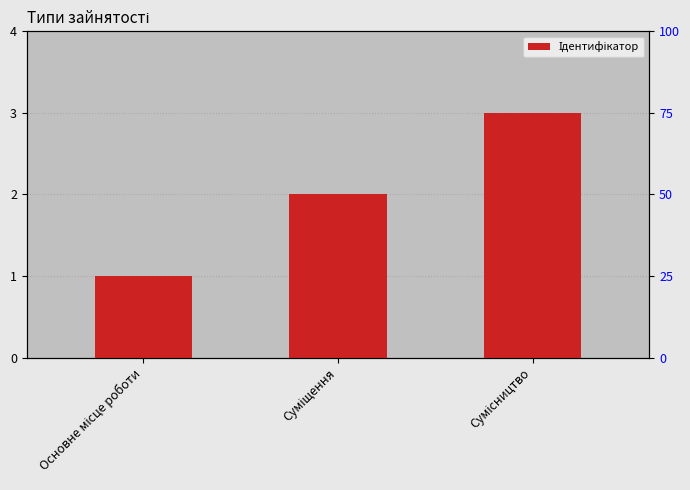

What is the smallest value displayed?

1